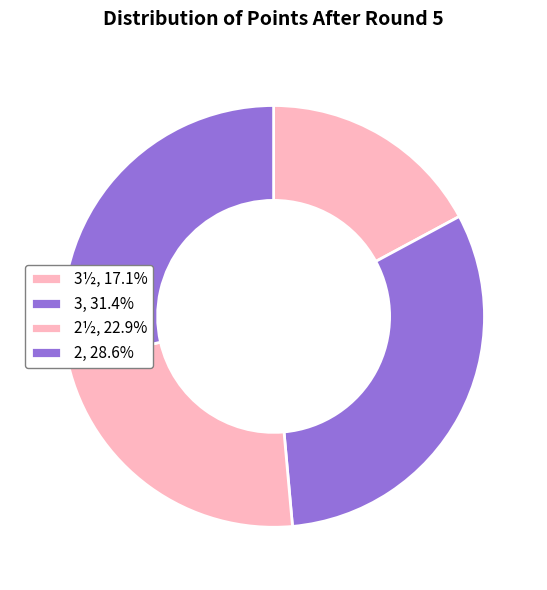

Rank the categories by value from highest to lowest.

3, 2, 2½, 3½